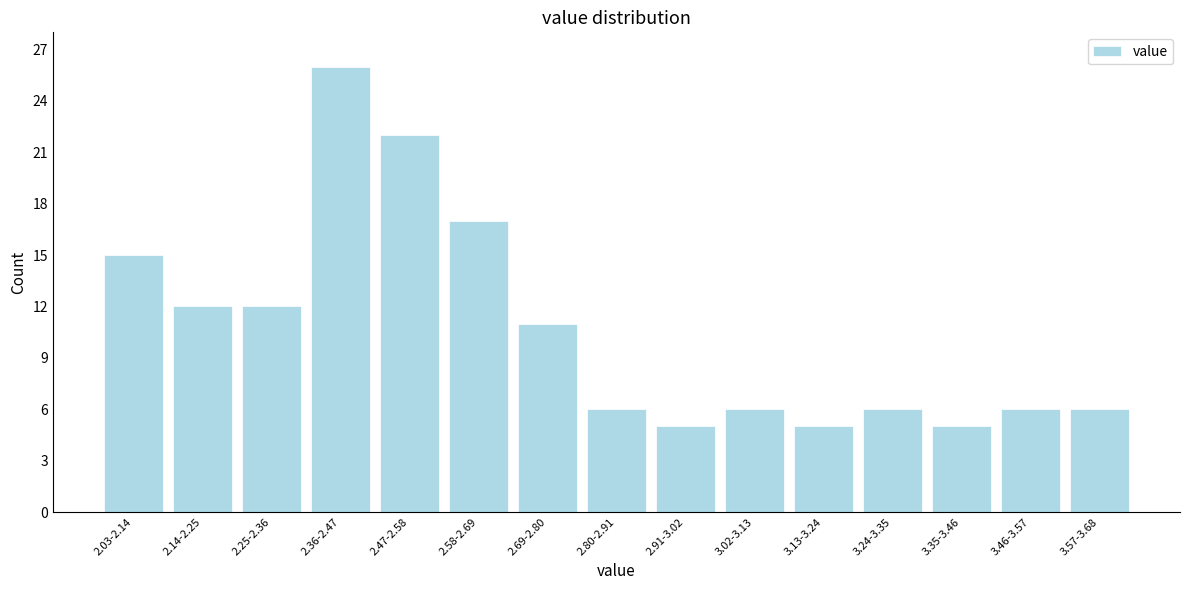

Reading right to left, what are all the values shown in this chart?

6	6	5	6	5	6	5	6	11	17	22	26	12	12	15